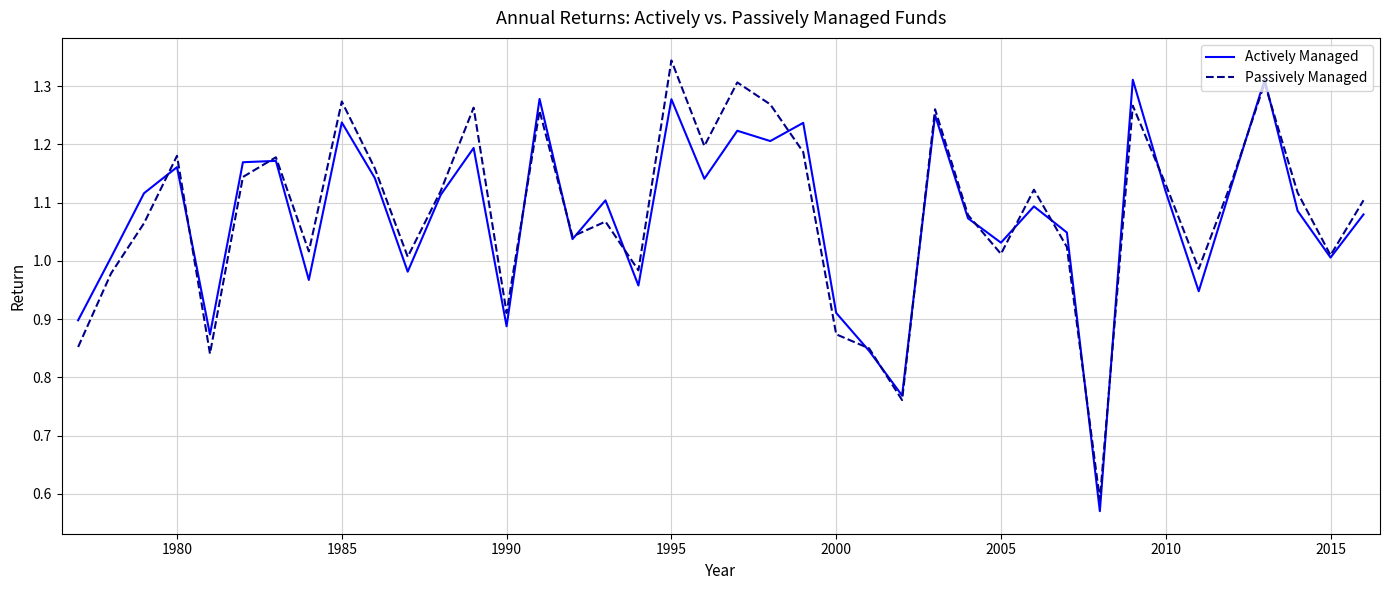

Does the chart have visible grid lines?

Yes